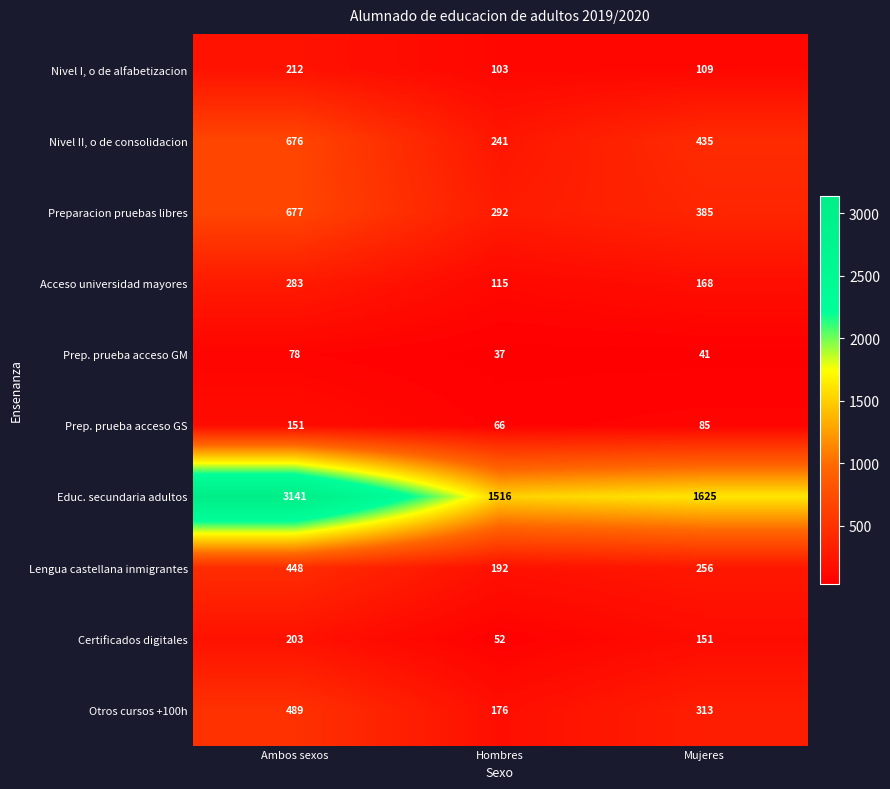

Which series has the widest spread of values?

Educ. secundaria adultos